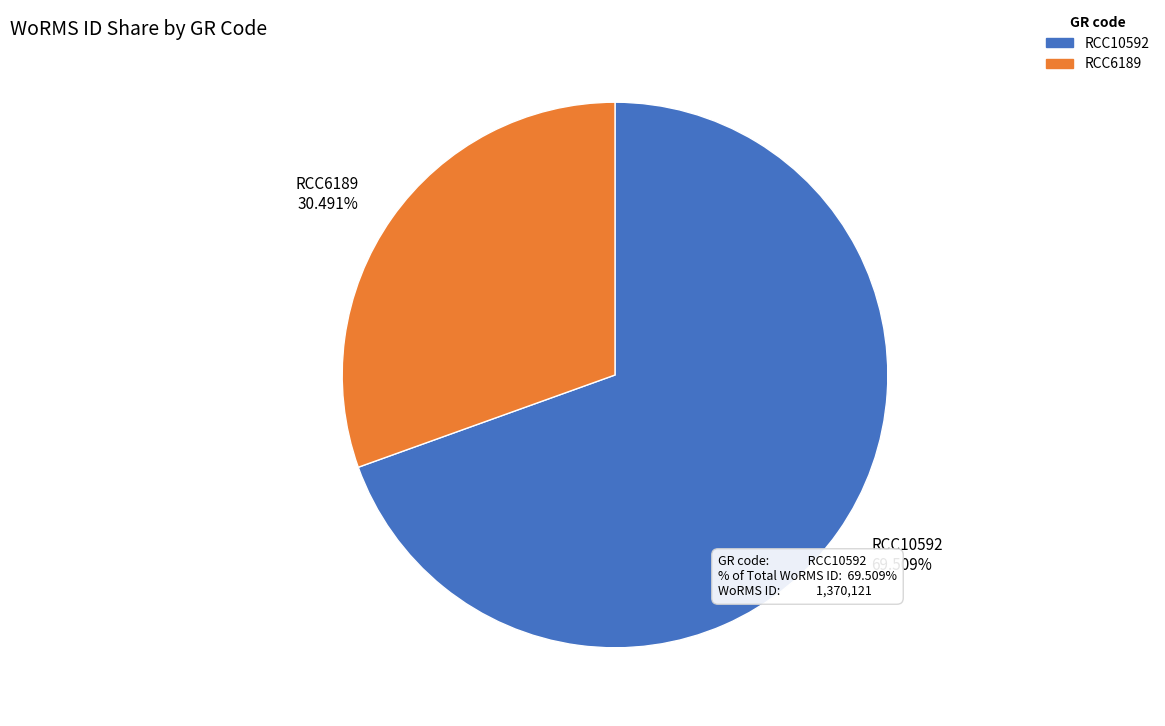

To the nearest percent, what percentage of the pie is RCC10592?

70%